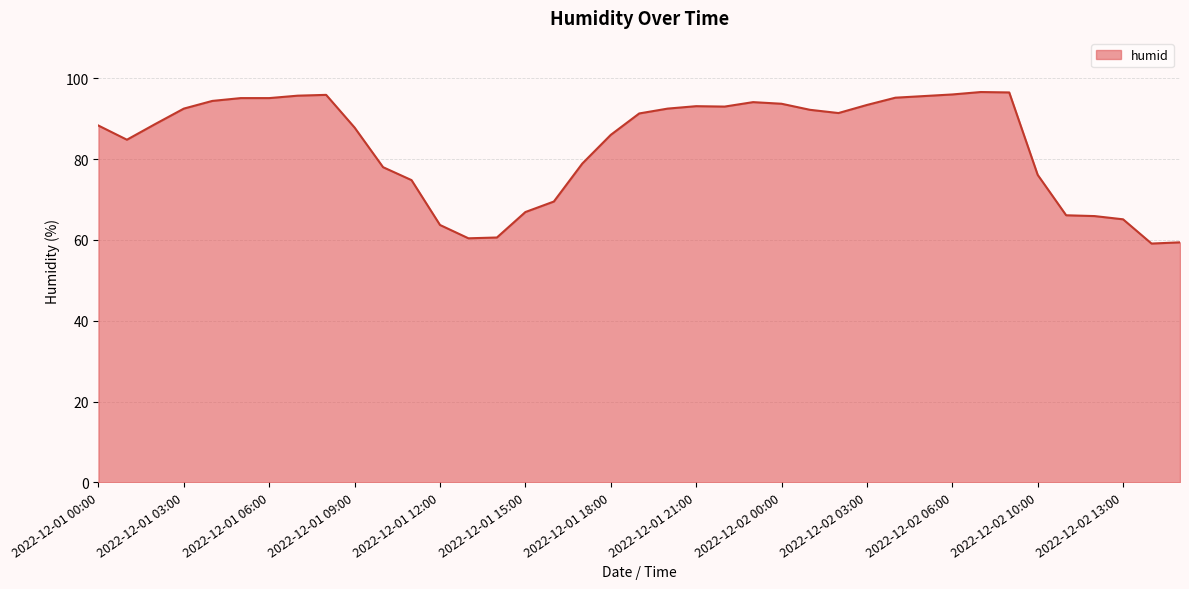

What is the maximum value shown in the chart?

96.6